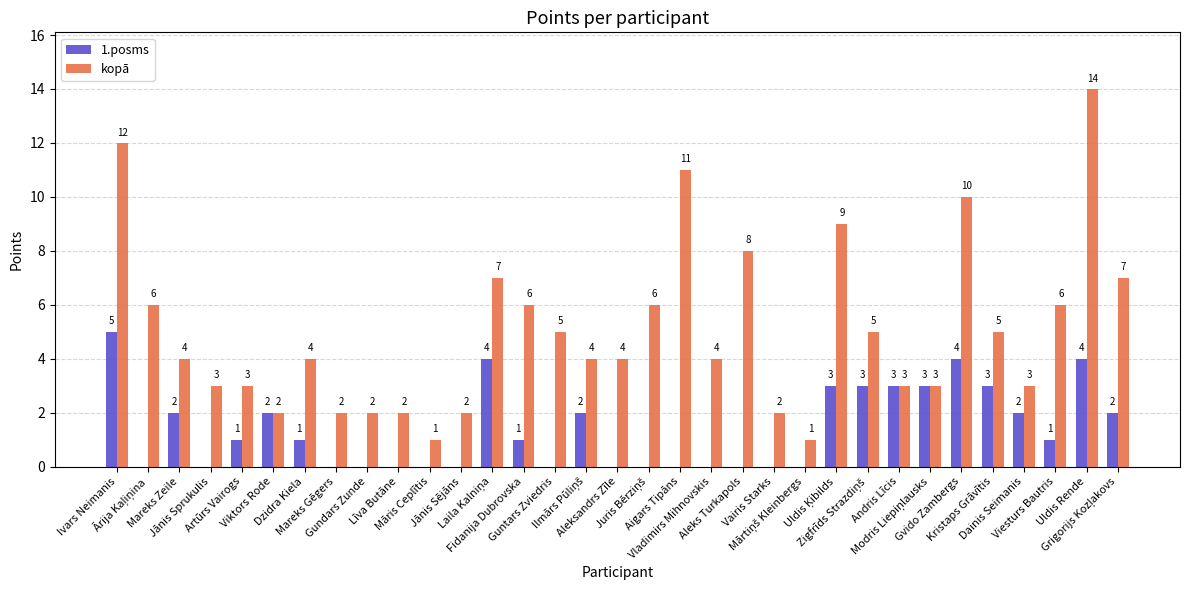

What is the sum of all 1.posms values?

46